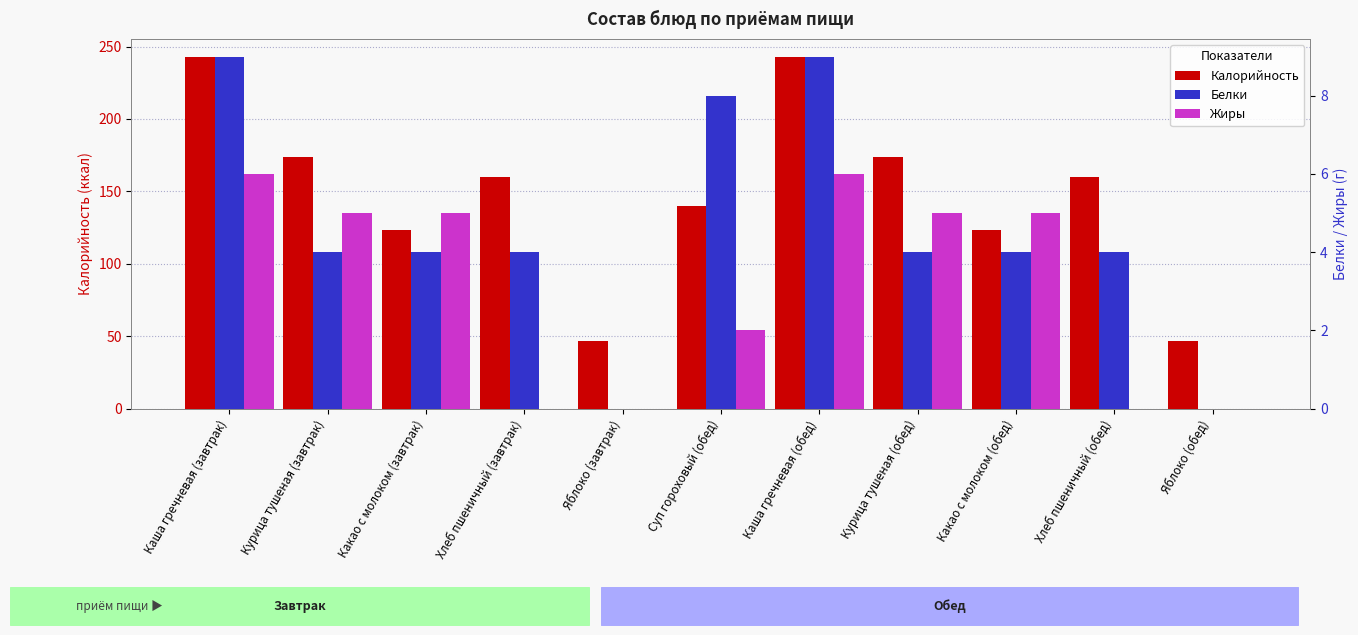

What is the maximum value for Калорийность?

243